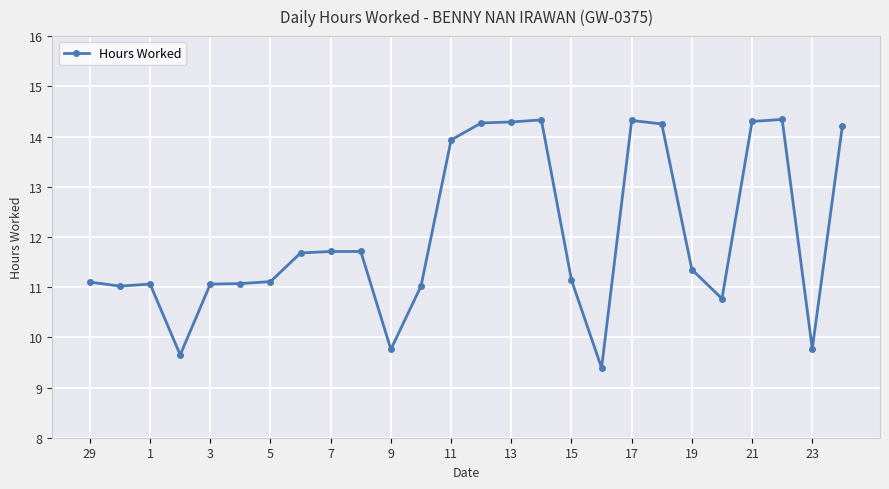

How many categories are shown in the chart?

26